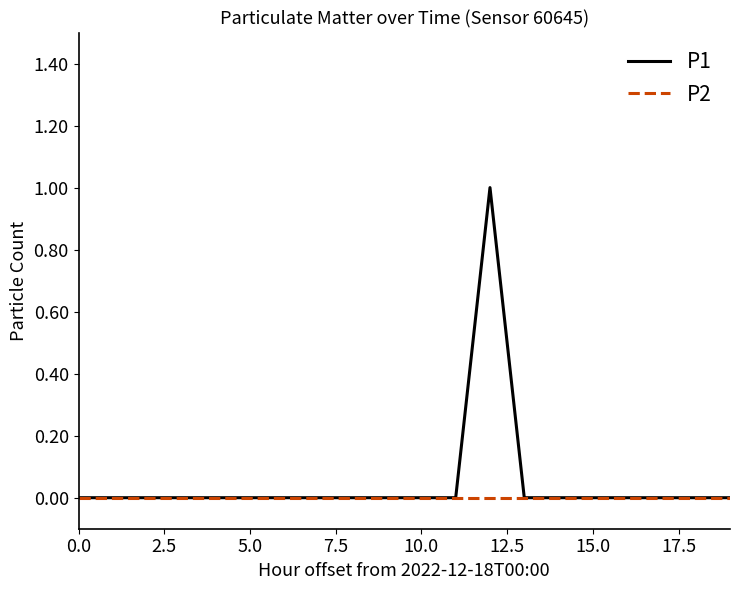

What are all the series names shown in the legend?

P1, P2